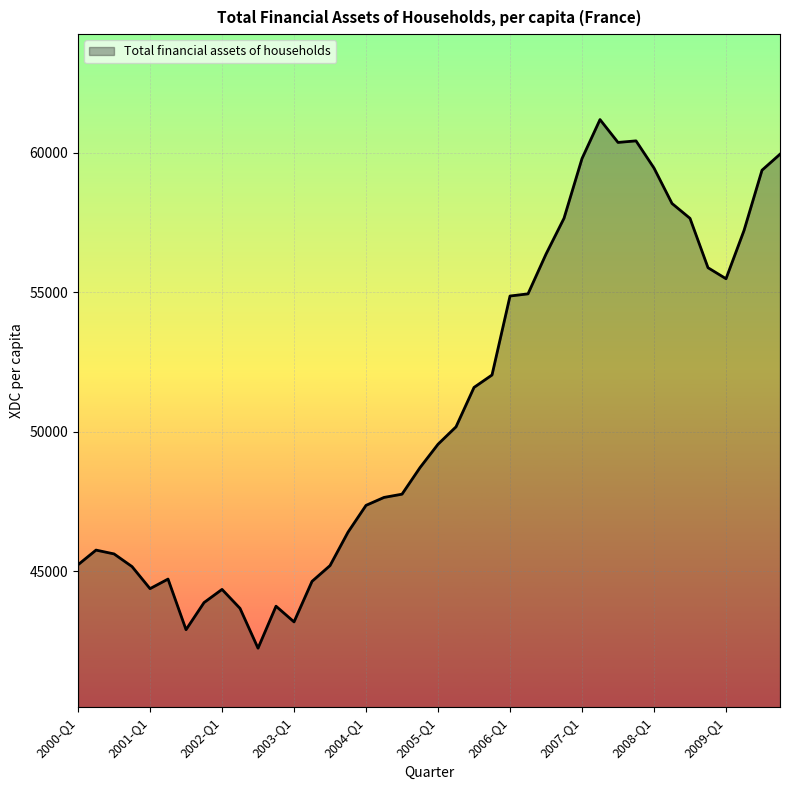

What is the greatest value displayed?

61191.2